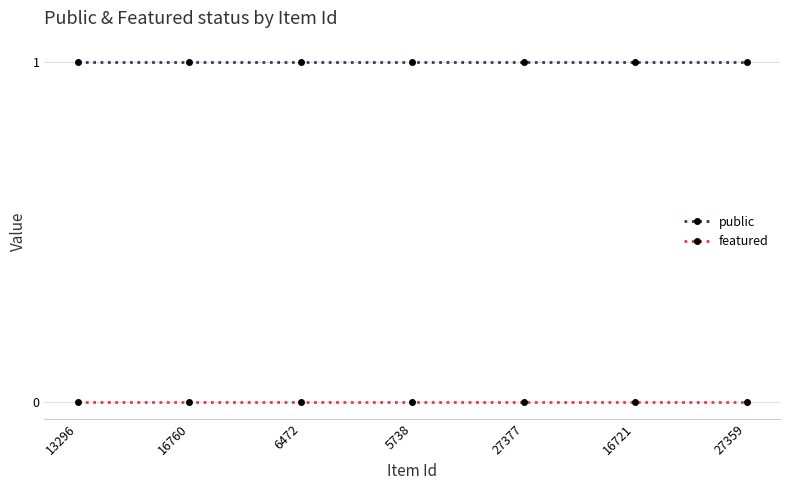

At 13296, list the series in order from largest to smallest.

public, featured